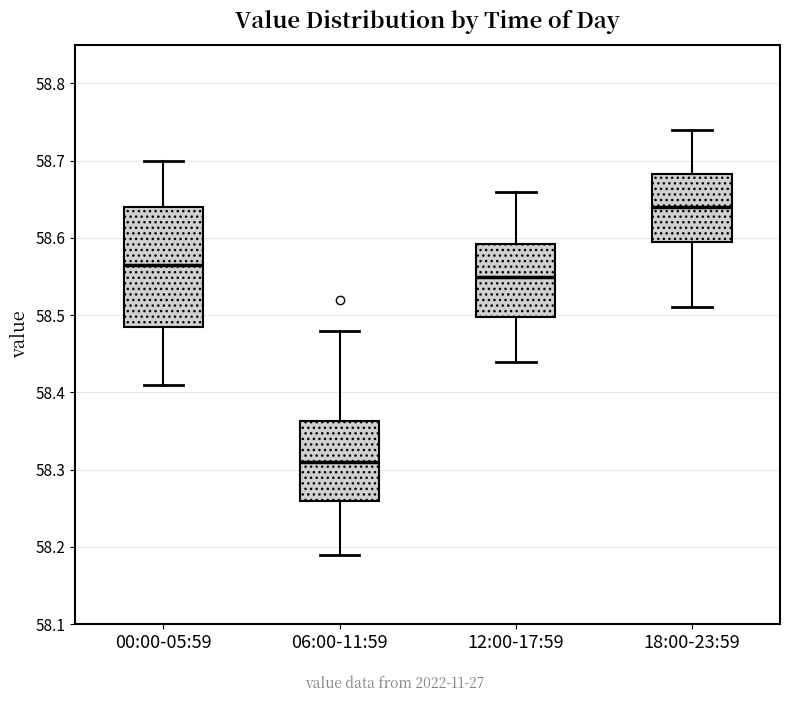

Reading left to right, read every box against the y-axis: the position of its median line, the range the box covers, and the ends of its whiskers. The values are not printed on the chart, so give them approximately, as read against the axis.

00:00-05:59: median 58.57, box 58.49 to 58.64, whiskers 58.41 to 58.70
06:00-11:59: median 58.31, box 58.26 to 58.36, whiskers 58.19 to 58.48
12:00-17:59: median 58.55, box 58.50 to 58.59, whiskers 58.44 to 58.66
18:00-23:59: median 58.64, box 58.60 to 58.68, whiskers 58.51 to 58.74